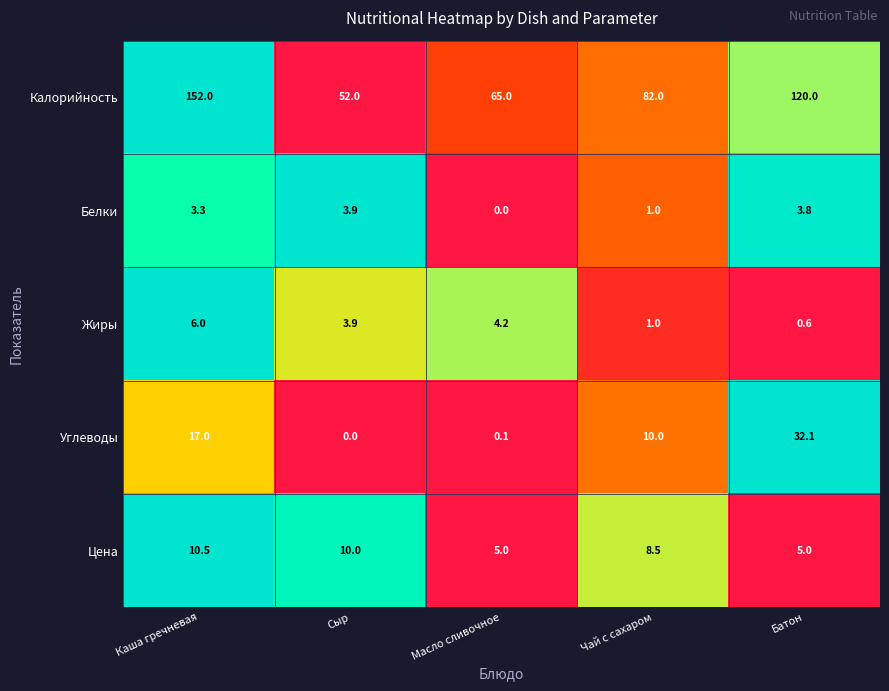

What is the sum of the Жиры values at Каша гречневая and Батон?

6.6